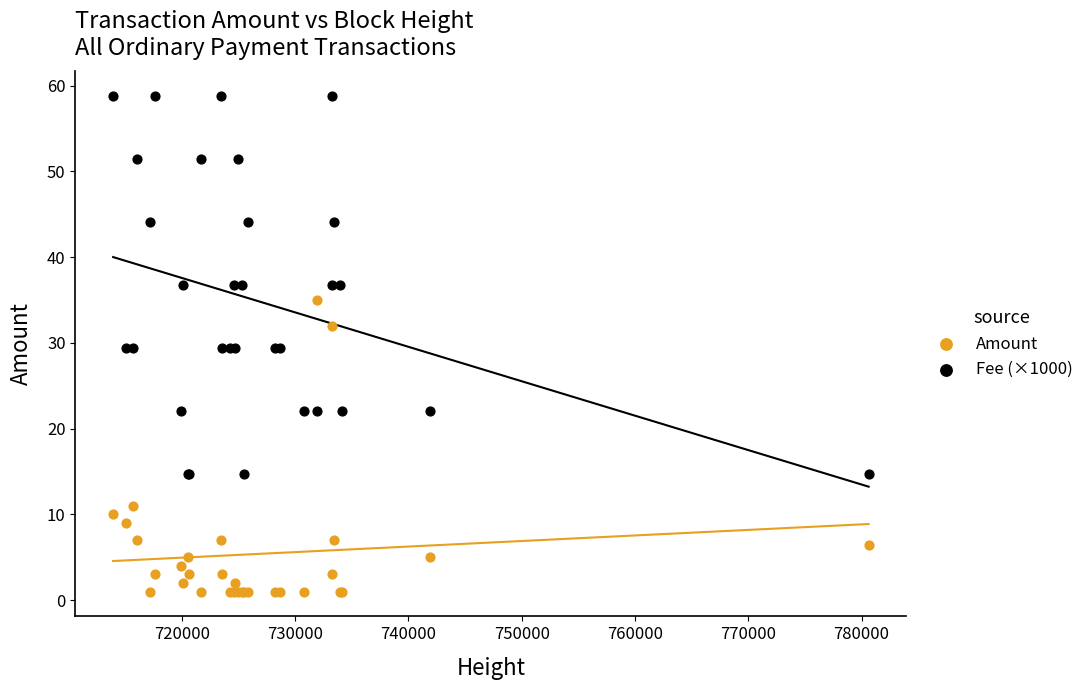

Which series reaches the minimum Y coordinate?

Amount